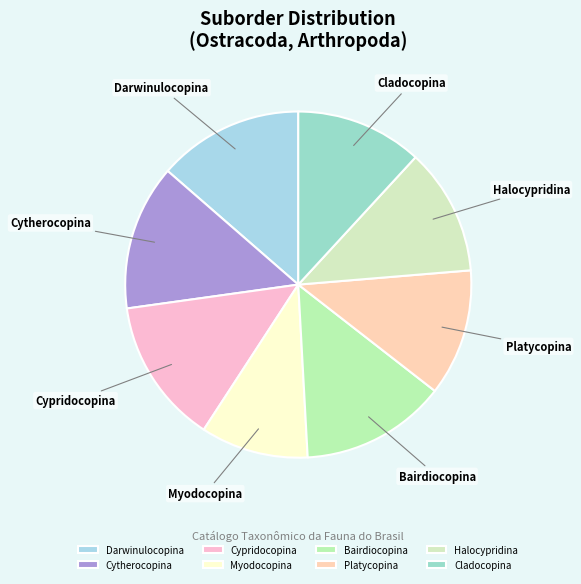

Is there a majority slice in this chart?

No